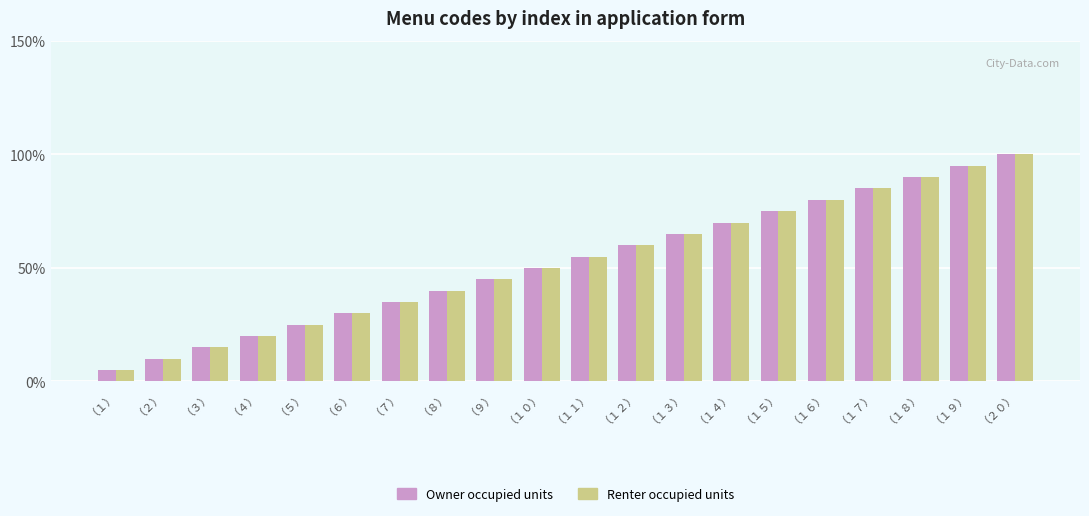

The Renter occupied units series shows 129.3 at （１６）. True or false?

False